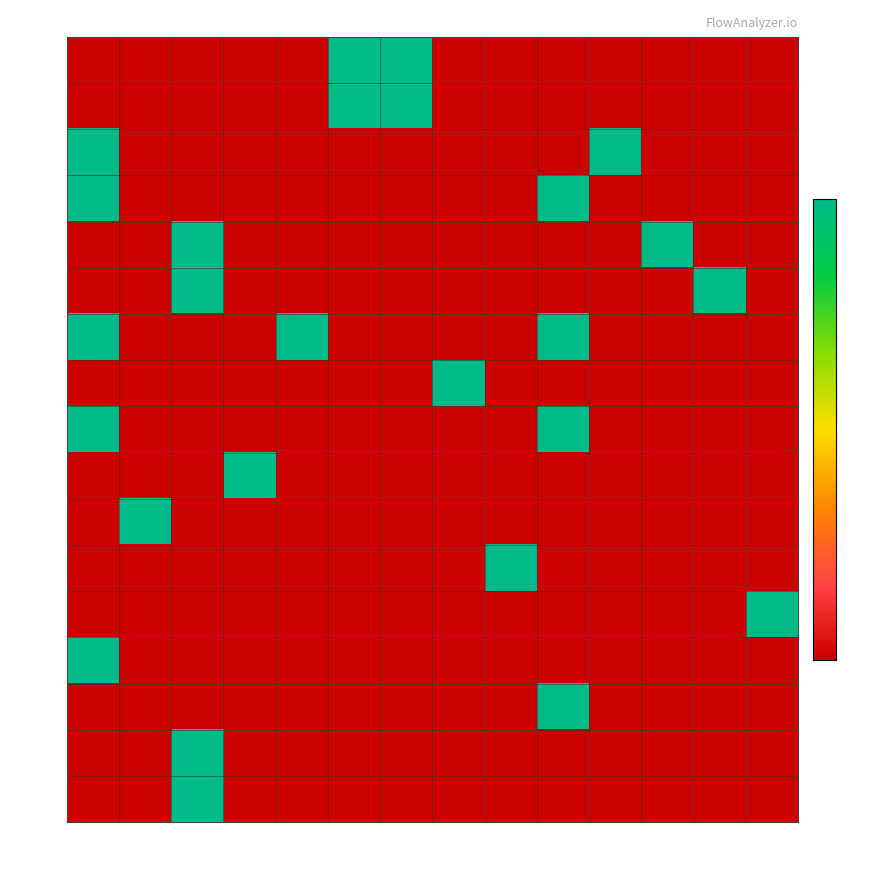

List the series in order of their peak value, highest first.

0002, 0003, 0004, 0005, 0006, 0007, 0008, 0009, 000a, 000b, 0011, 001a, 001b, 001c, 001d, 001e, 001f